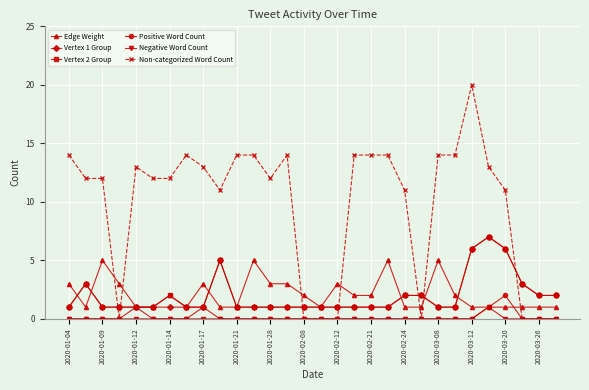

What is the greatest value displayed?

20